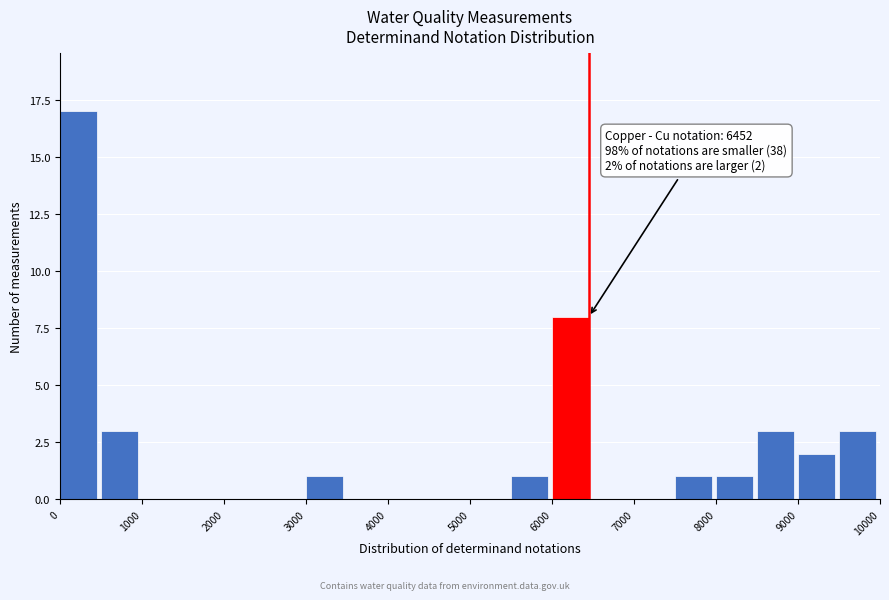

Over which range of the x-axis is the bar tallest?

0 to 500